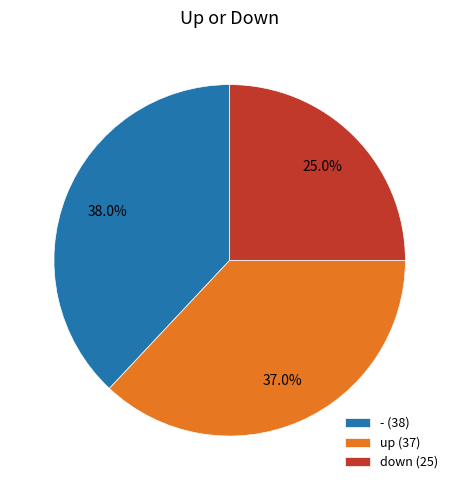

To the nearest percent, what portion does up represent?

37%